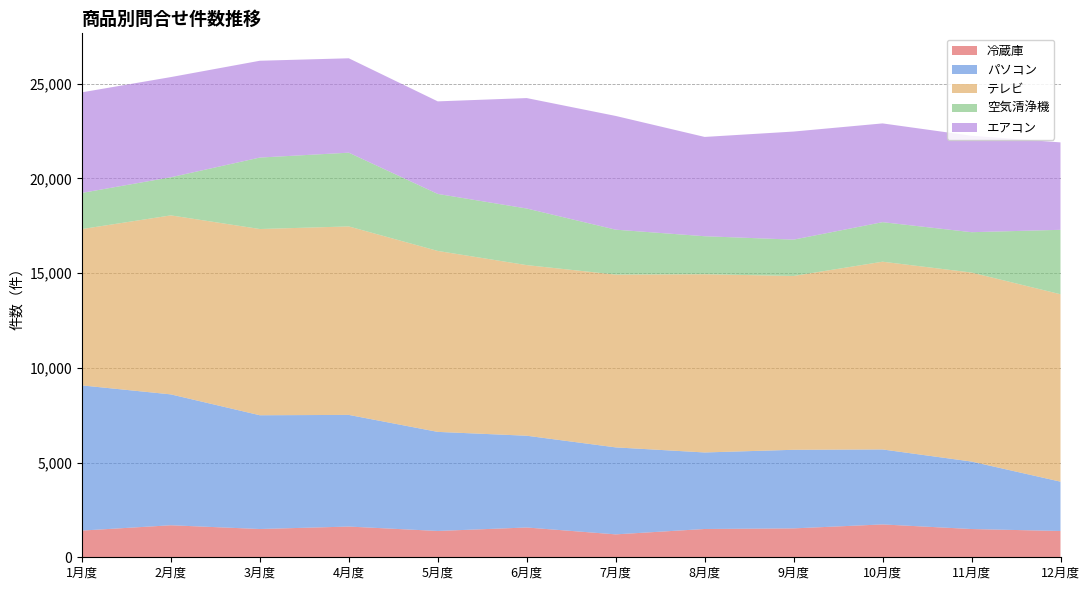

Reading left to right, list all the values displayed in this chart.

冷蔵庫: 1月度=1409	2月度=1690	3月度=1492	4月度=1621	5月度=1389	6月度=1572	7月度=1209	8月度=1493	9月度=1525	10月度=1734	11月度=1491	12月度=1387
パソコン: 1月度=7662	2月度=6907	3月度=6004	4月度=5893	5月度=5229	6月度=4843	7月度=4591	8月度=4039	9月度=4148	10月度=3957	11月度=3561	12月度=2604
テレビ: 1月度=8251	2月度=9448	3月度=9829	4月度=9948	5月度=9550	6月度=9005	7月度=9119	8月度=9406	9月度=9175	10月度=9909	11月度=9976	12月度=9891
空気清浄機: 1月度=1908	2月度=2012	3月度=3771	4月度=3892	5月度=3009	6月度=2987	7月度=2371	8月度=2006	9月度=1917	10月度=2087	11月度=2129	12月度=3401
エアコン: 1月度=5309	2月度=5287	3月度=5110	4月度=4982	5月度=4885	6月度=5829	7月度=6003	8月度=5241	9月度=5704	10月度=5212	11月度=5089	12月度=4614